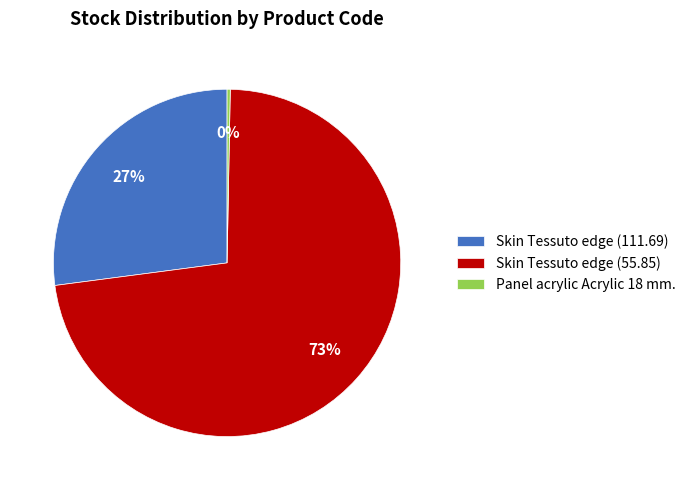

The Skin Tessuto edge (55.85) slice represents 78% of the pie. True or false?

False